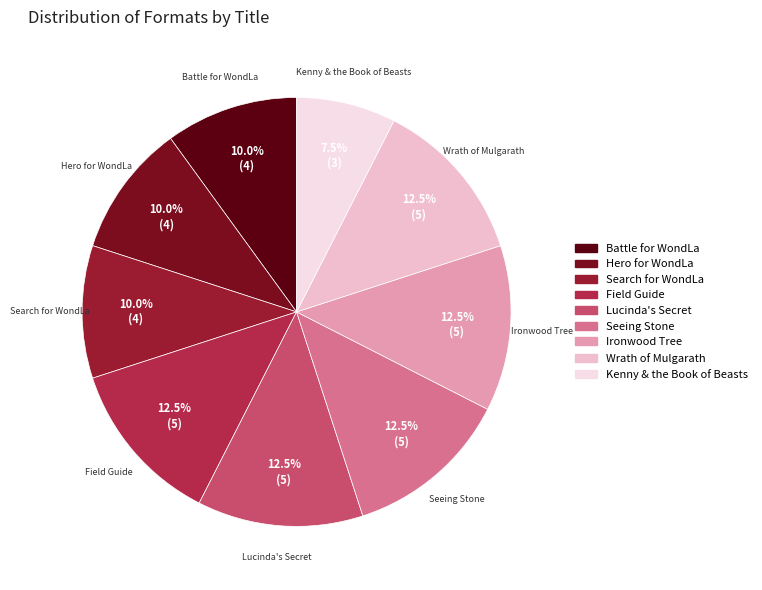

Is Field Guide the majority of the pie?

No